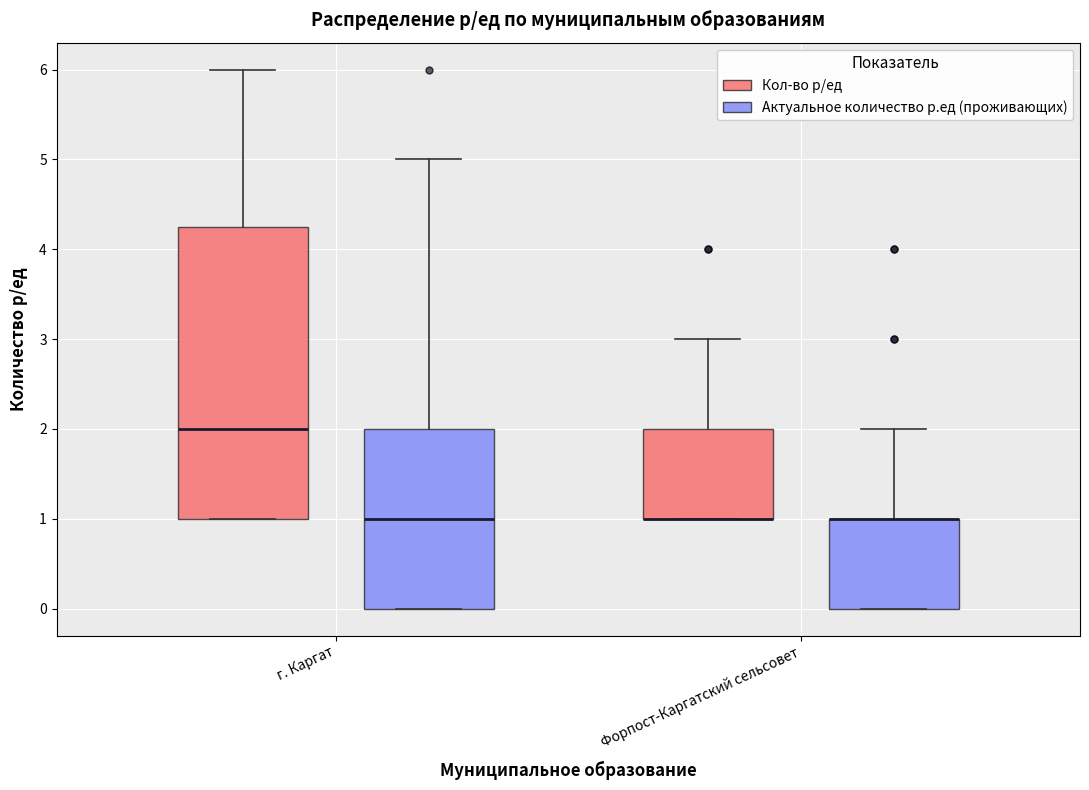

Reading left to right, transcribe this box plot: for each box, give where its median line is, the range the box spans, and where its two whiskers end, as read against the y-axis. The values are not printed on the chart, so give them approximately, as read against the axis.

г. Каргат (Кол-во р/ед): median 2.0, box 1.0 to 4.3, whiskers 1.0 to 6.0
г. Каргат (Актуальное количество р.ед (проживающих)): median 1.0, box 0.0 to 2.0, whiskers 0.0 to 5.0
Форпост-Каргатский сельсовет (Кол-во р/ед): median 1.0 (drawn on the box's lower edge), box 1.0 to 2.0, whiskers 1.0 to 3.0
Форпост-Каргатский сельсовет (Актуальное количество р.ед (проживающих)): median 1.0 (drawn on the box's upper edge), box 0.0 to 1.0, whiskers 0.0 to 2.0